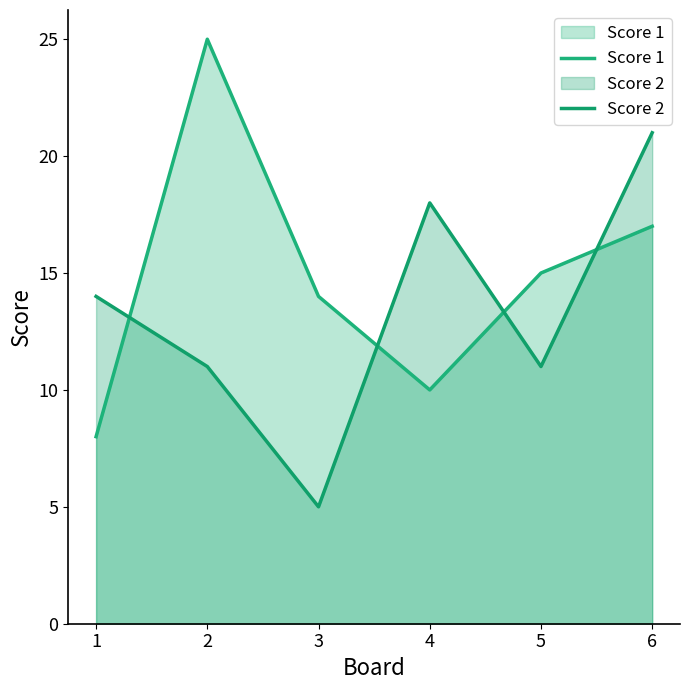

What is the minimum value shown in the chart?

5